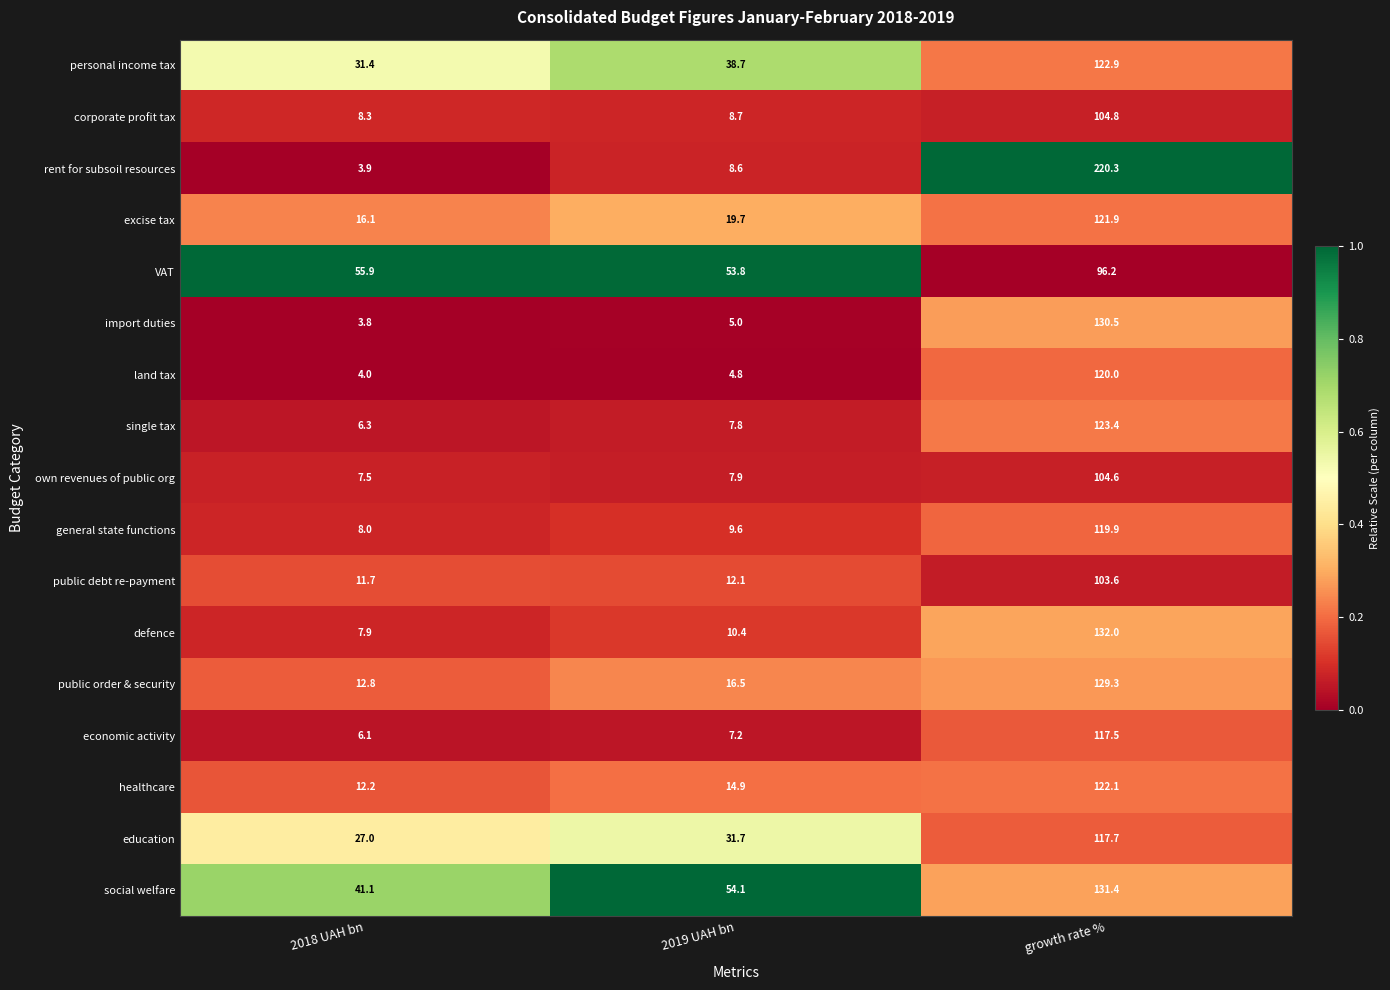

What is the sum of all economic activity values?

130.8